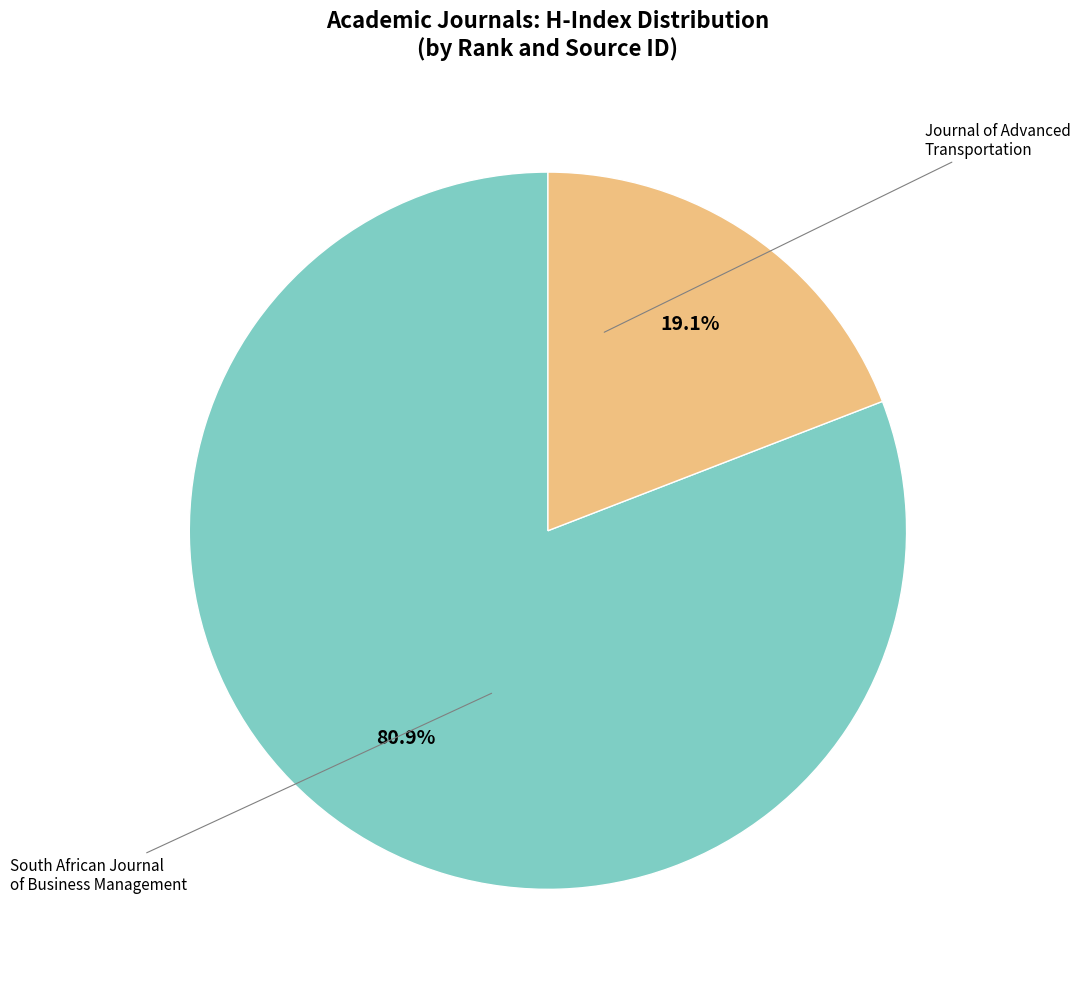

Does any single category account for the majority?

Yes